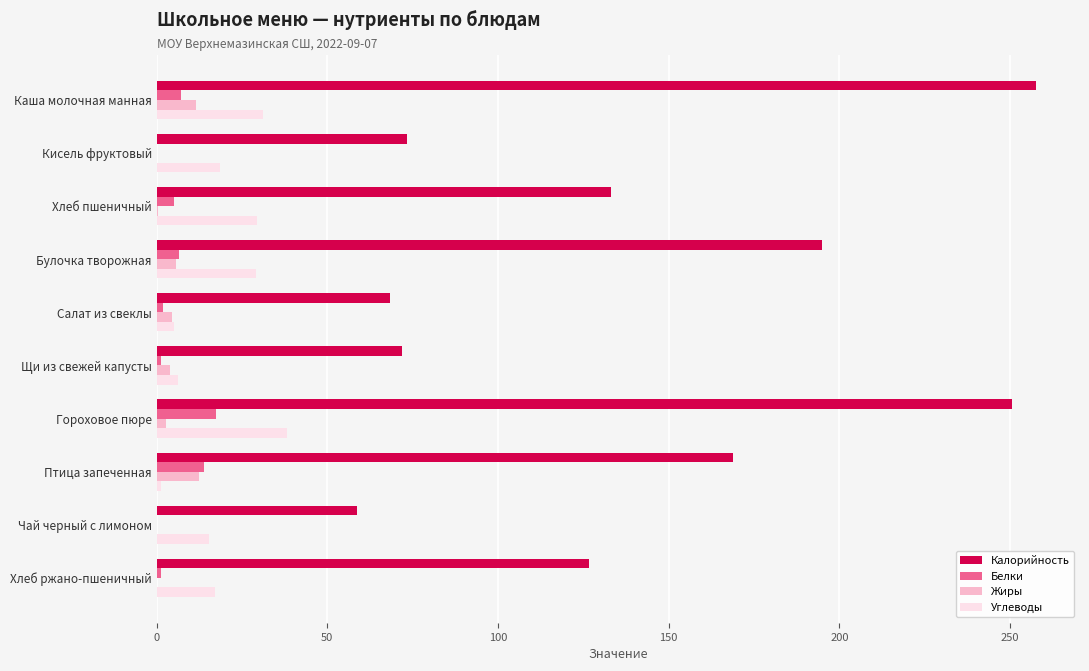

What is the greatest value displayed?

257.6